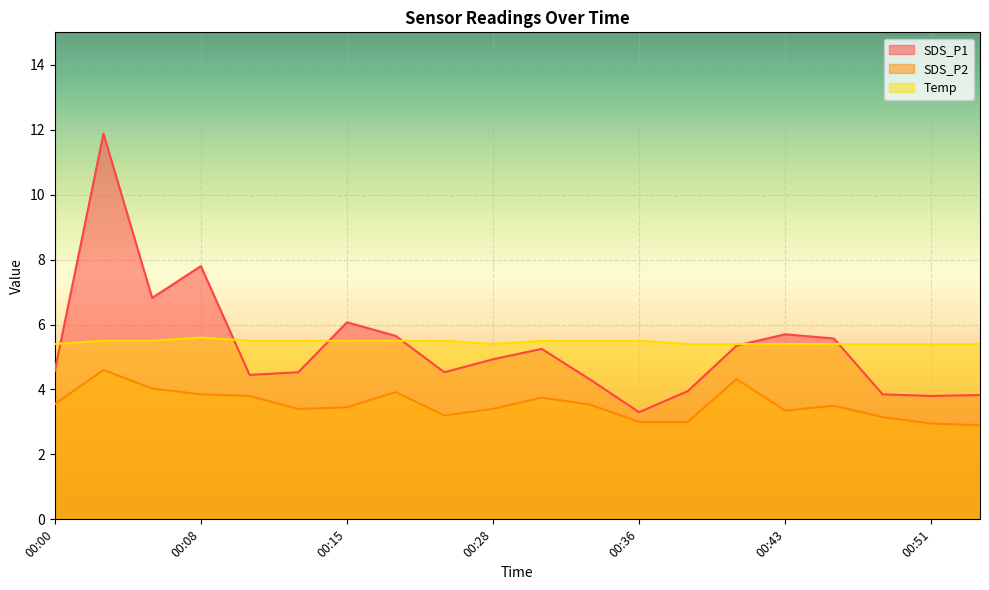

True or false: SDS_P2 and Temp cross at least once.

False